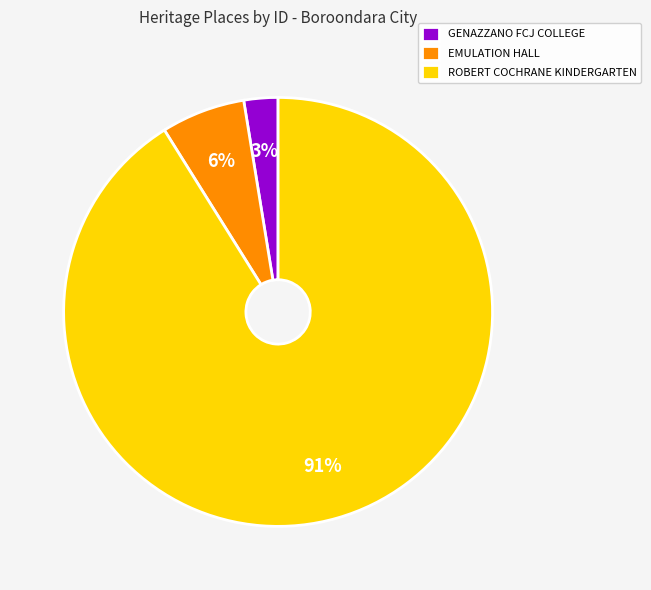

Which has a higher value, ROBERT COCHRANE KINDERGARTEN or GENAZZANO FCJ COLLEGE?

ROBERT COCHRANE KINDERGARTEN